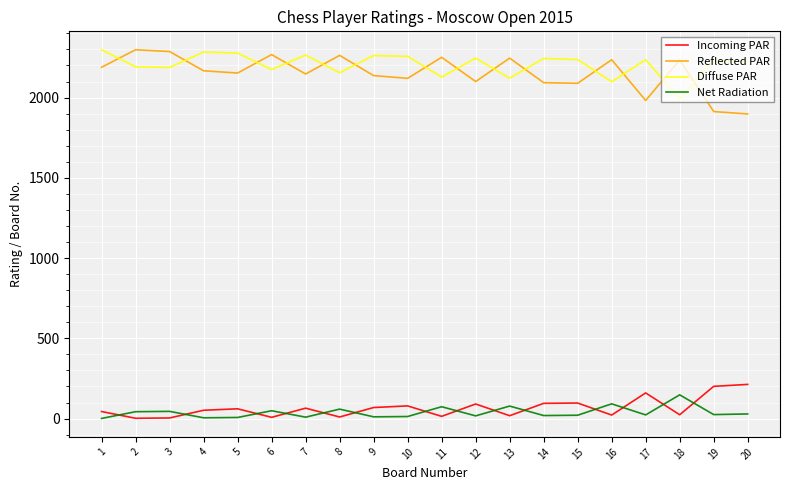

Is the value of Net Radiation at 20 greater than the value of Reflected PAR at 10?

No